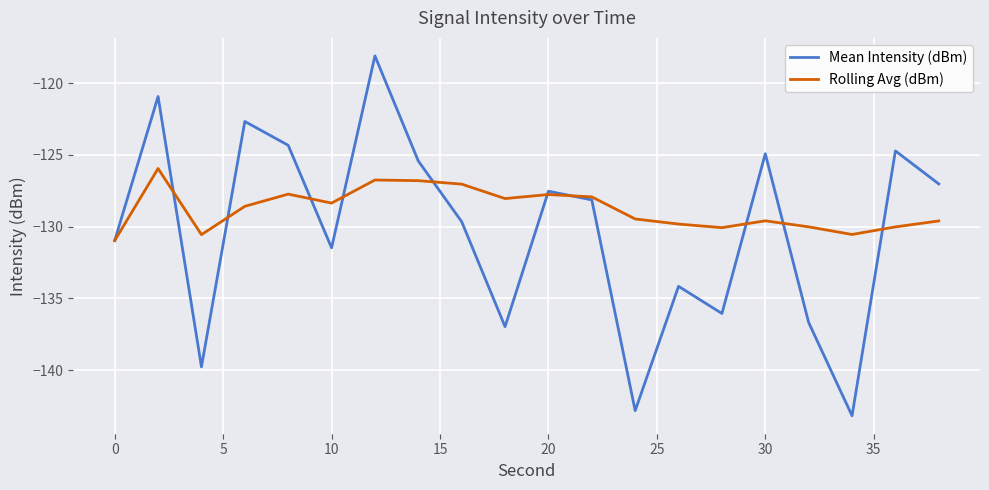

What is the sum of all Mean Intensity (dBm) values?

-2605.6